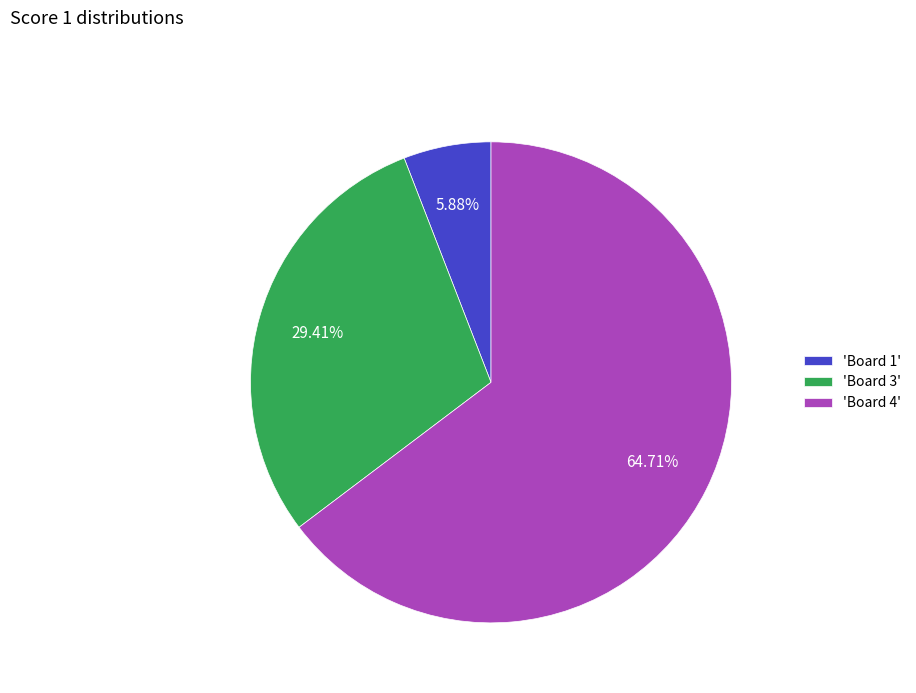

Approximately how many times larger is the value at 'Board 4' compared to 'Board 3'?

2.2